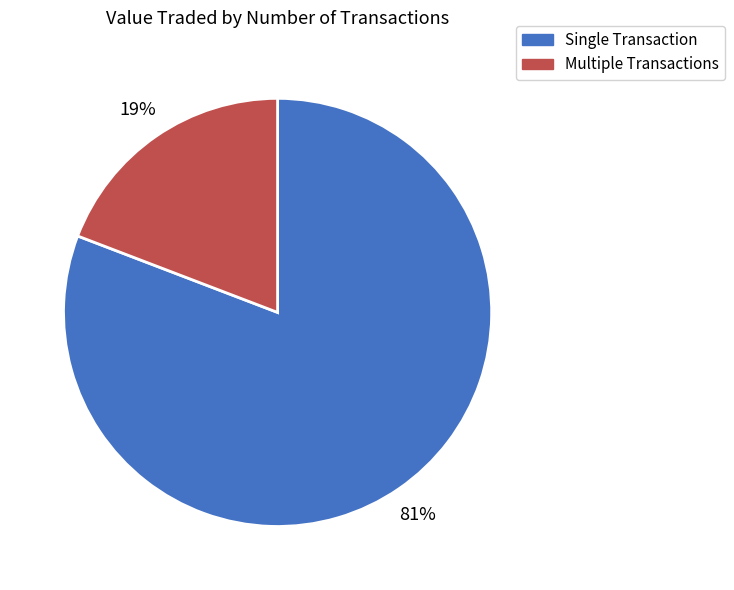

The Multiple Transactions slice represents 8% of the pie. True or false?

False